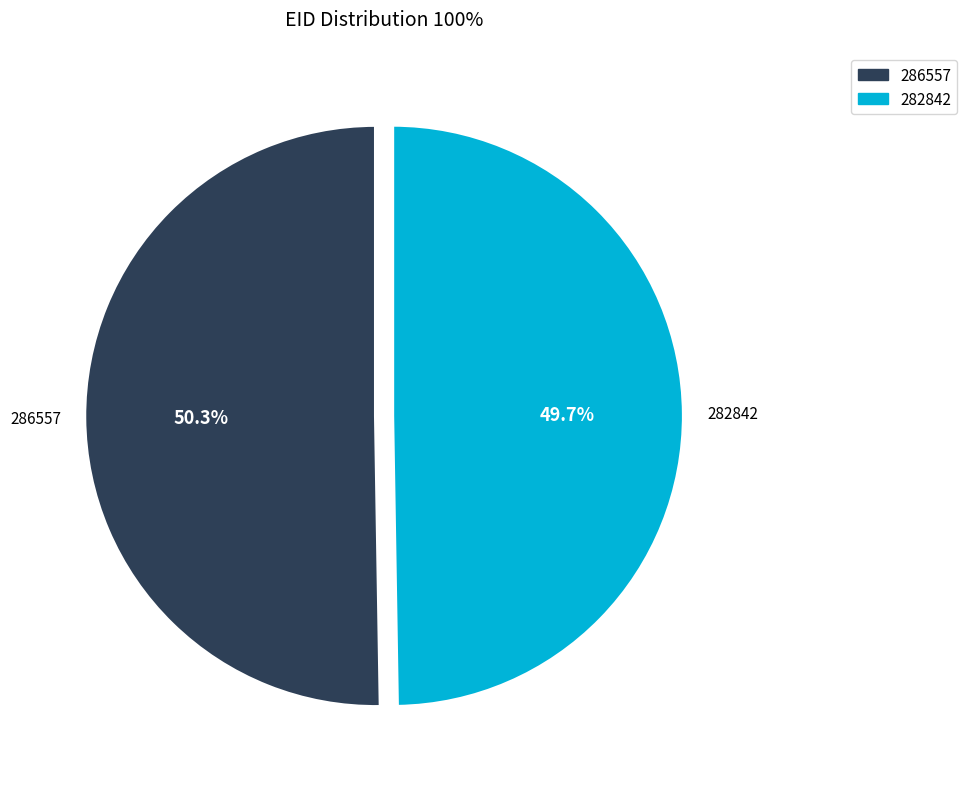

Which category accounts for the majority?

286557